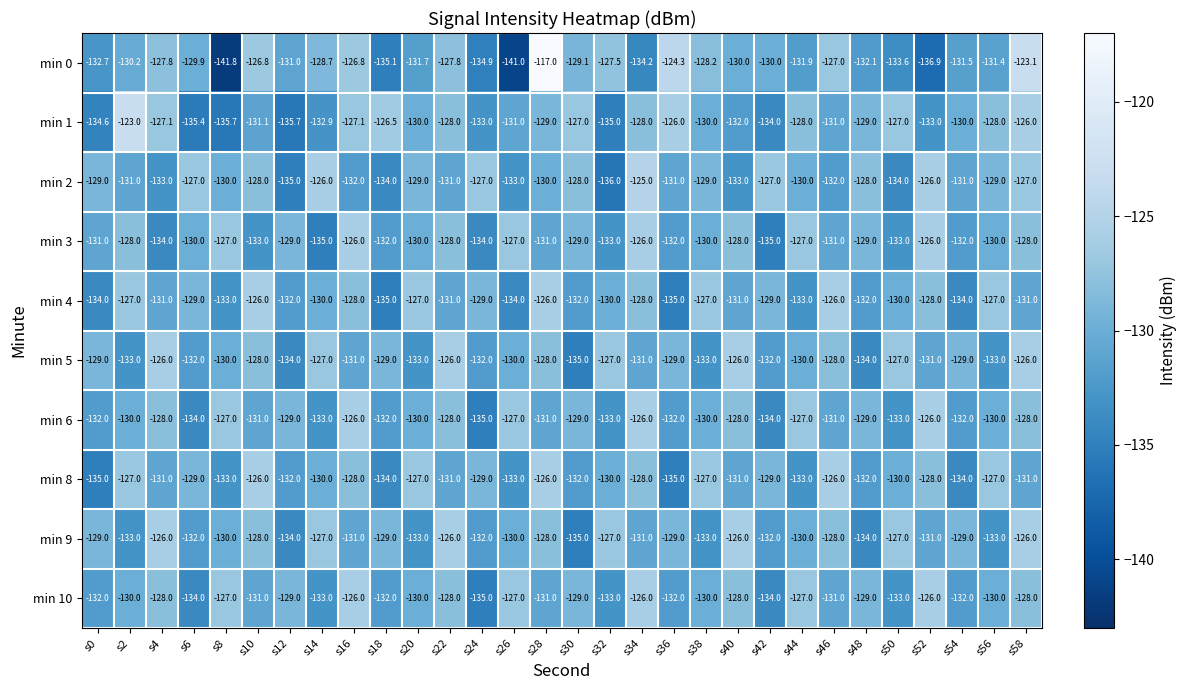

What is the sum of the min 8 values at s52 and s8?

-261.0